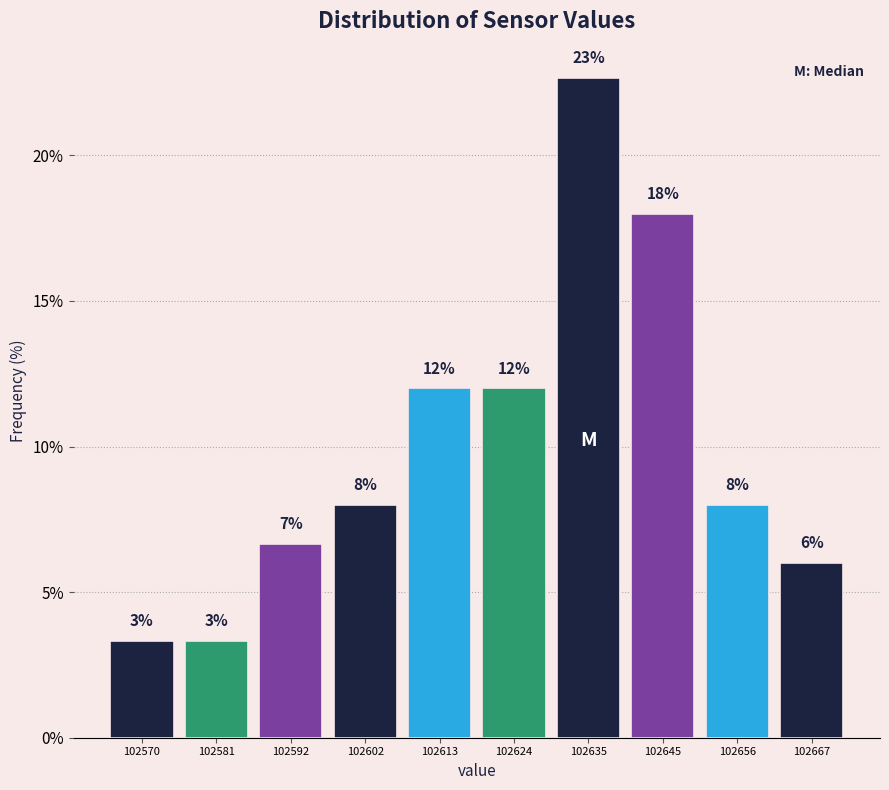

Which range on the x-axis has the tallest bar?

102630 to 102640